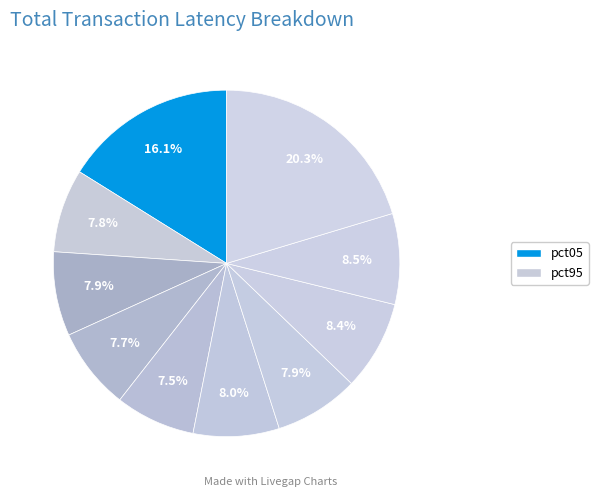

Is there any slice that represents more than half of the pie?

No